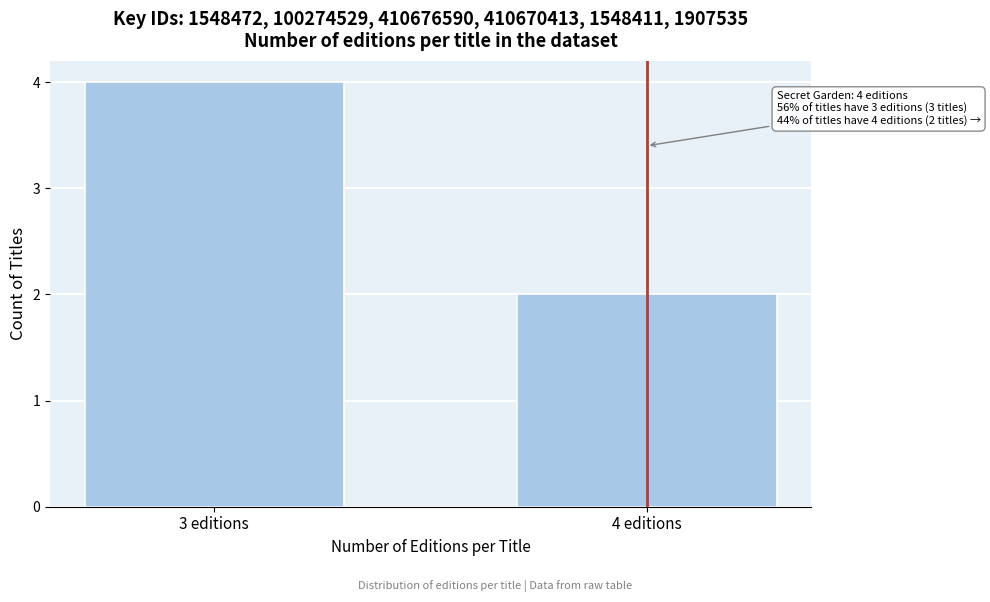

Reading right to left, extract all data points from this chart.

4 editions=2	3 editions=4